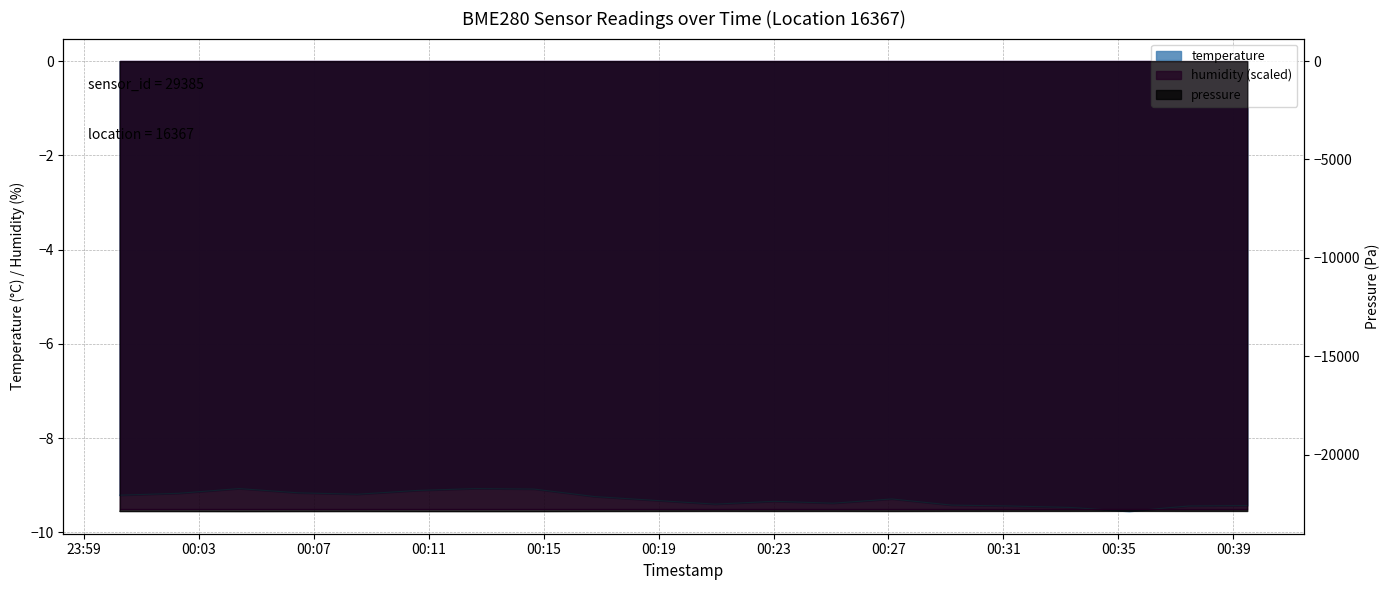

At which category does pressure reach its first local peak?

2022-12-18T00:08:31